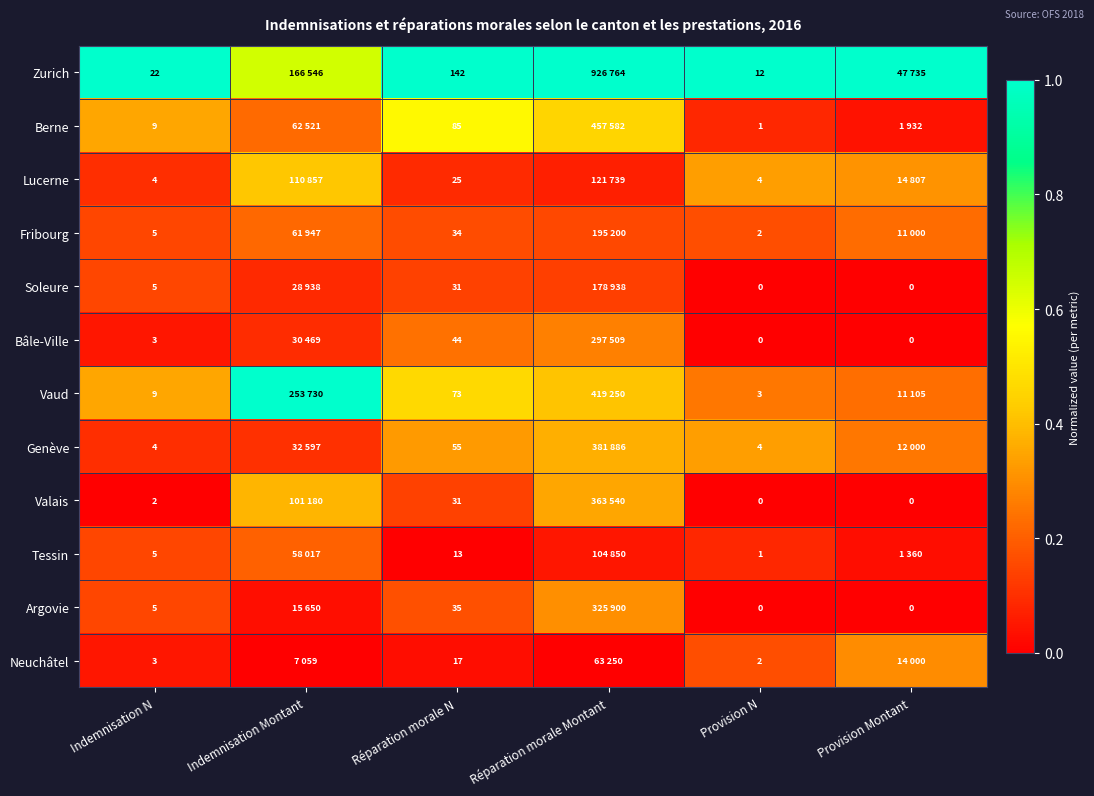

Is it true that Argovie equals 0.2 at Réparation morale N?

True